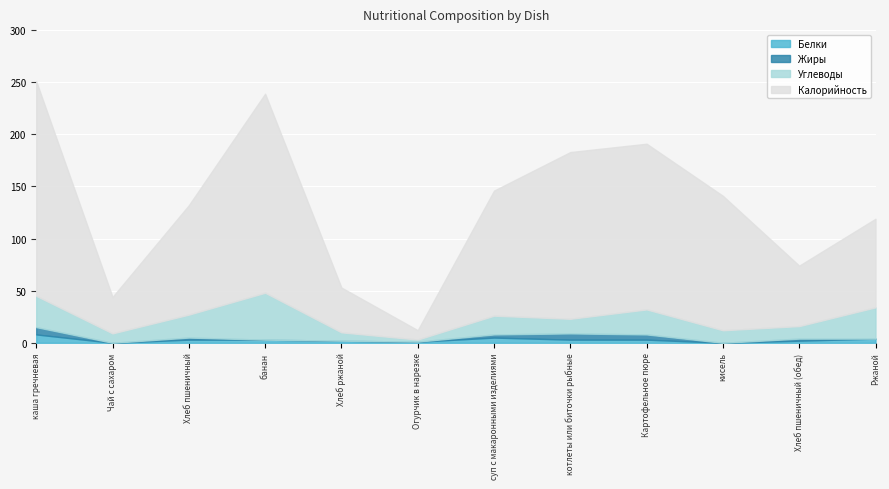

What position from the right is Ржаной?

1